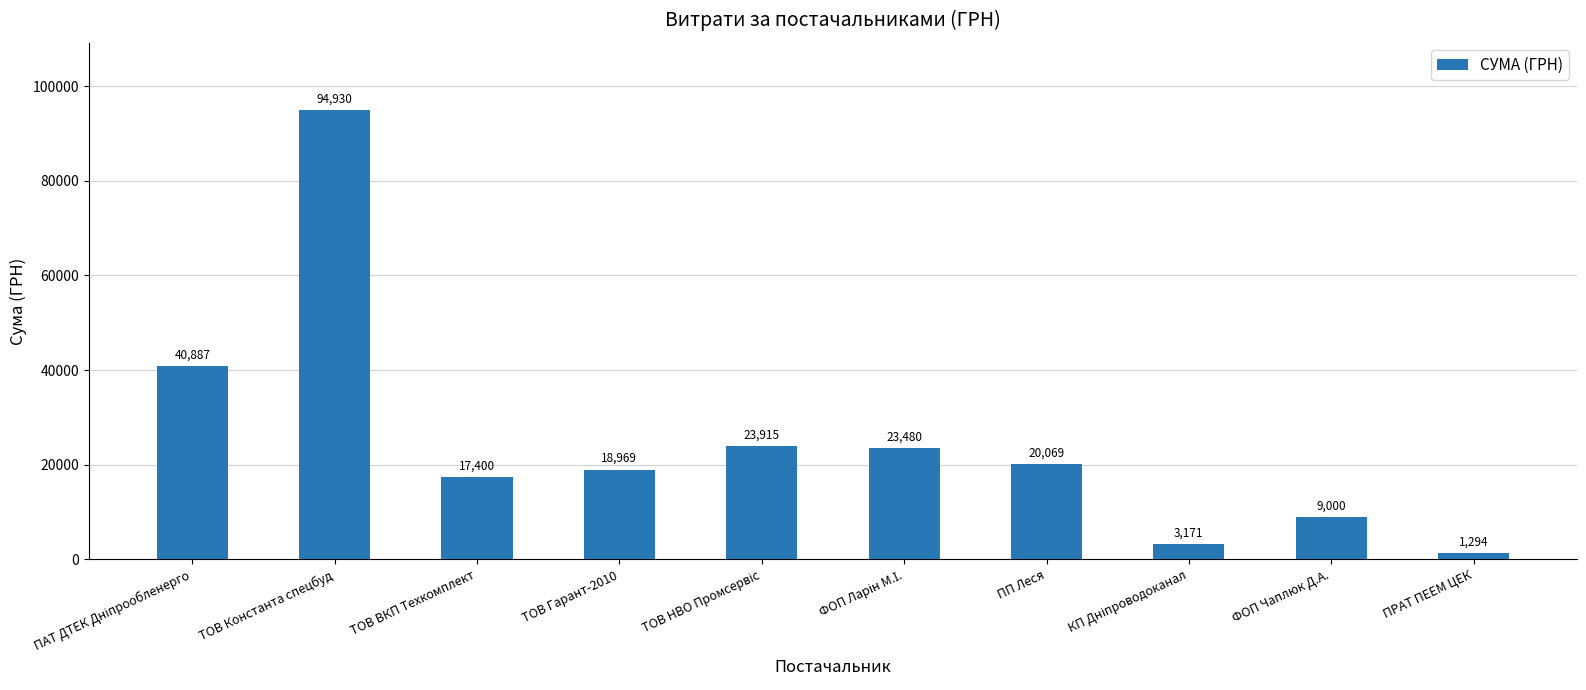

The value at ФОП Чаплюк Д.А. is 3760.3. True or false?

False